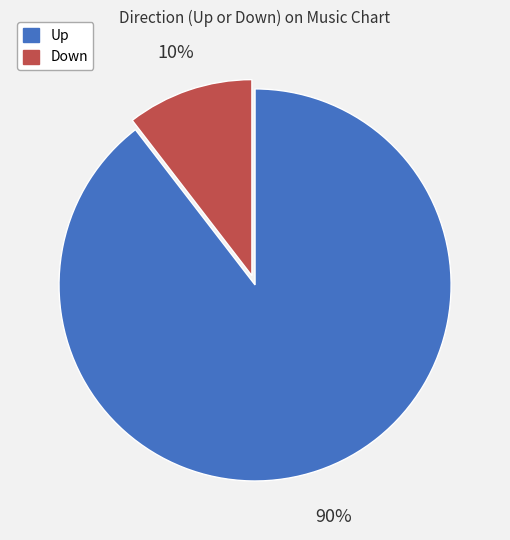

To the nearest percent, what is the average slice percentage?

50%